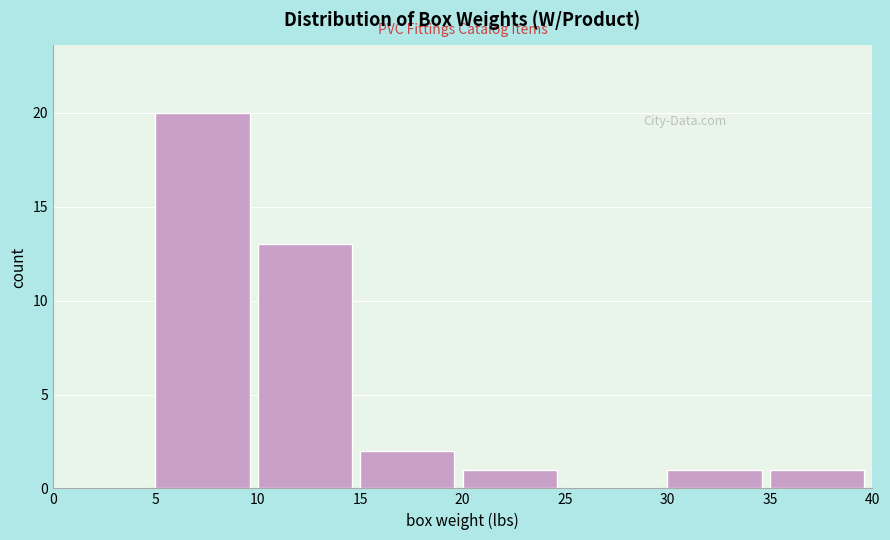

What is the height of the bar covering 35 to 40 on the x-axis? The values are not printed on the chart, so give them approximately, as read against the axis.

1